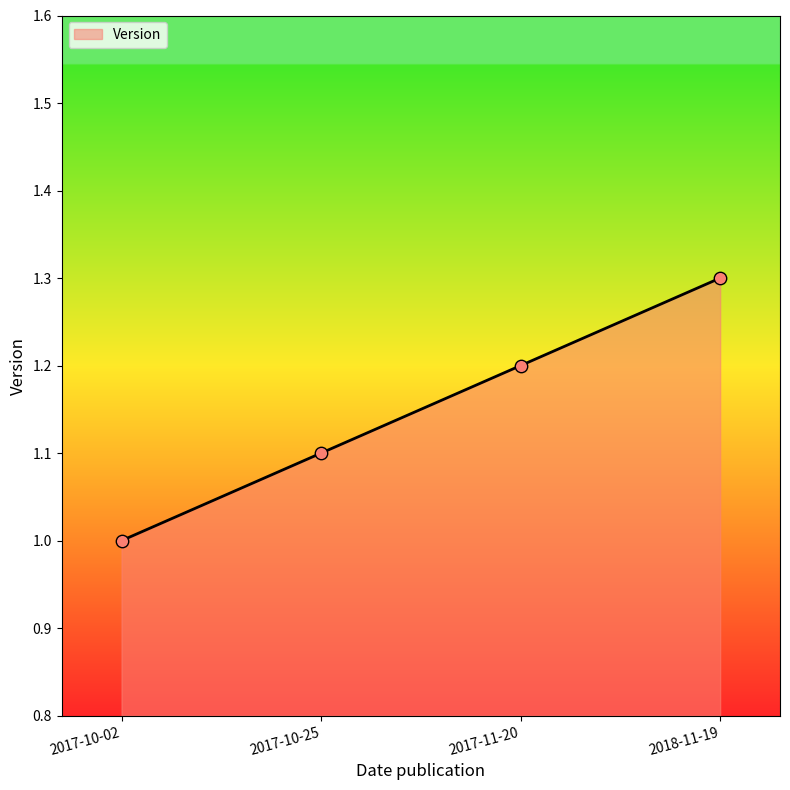

Approximately how many times larger is the value at 2018-11-19 compared to 2017-10-25?

1.2